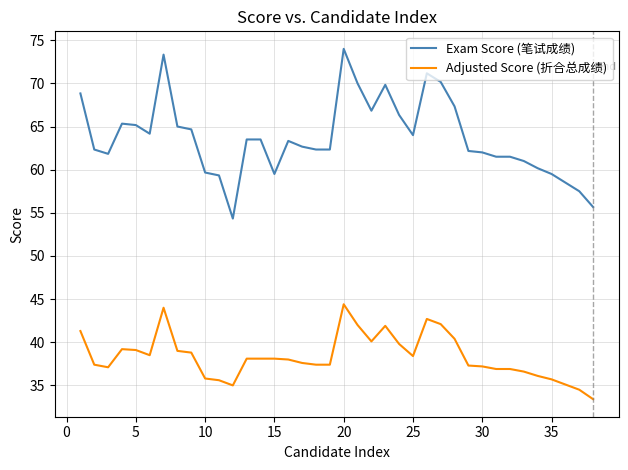

True or false: Exam Score (笔试成绩) and Adjusted Score (折合总成绩) cross at least once.

False